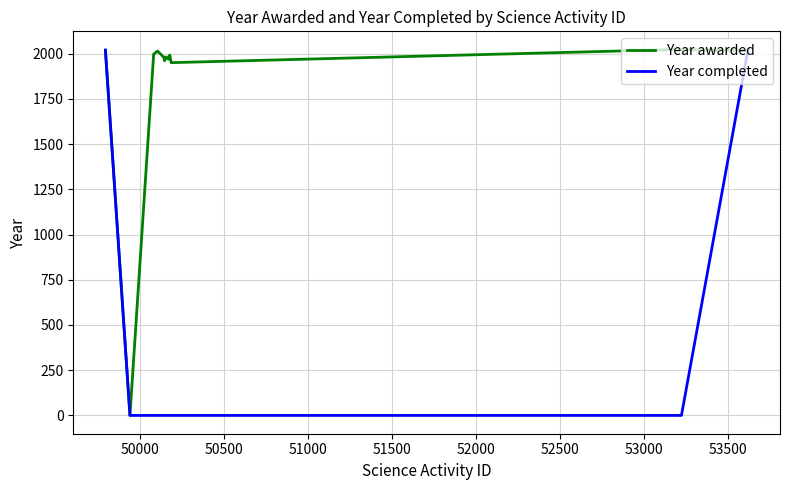

Rank the series by their average value, from lowest to highest.

Year completed, Year awarded